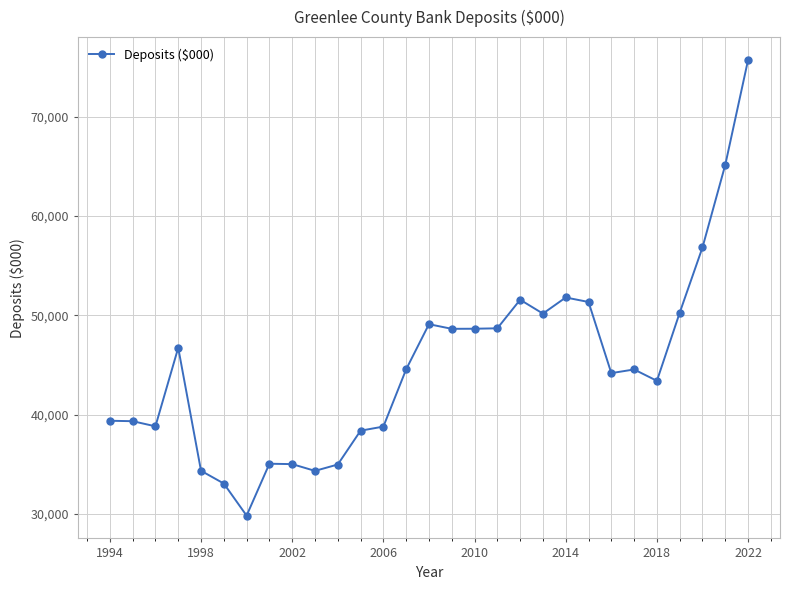

What is the value of the 25th point from the left?

43402